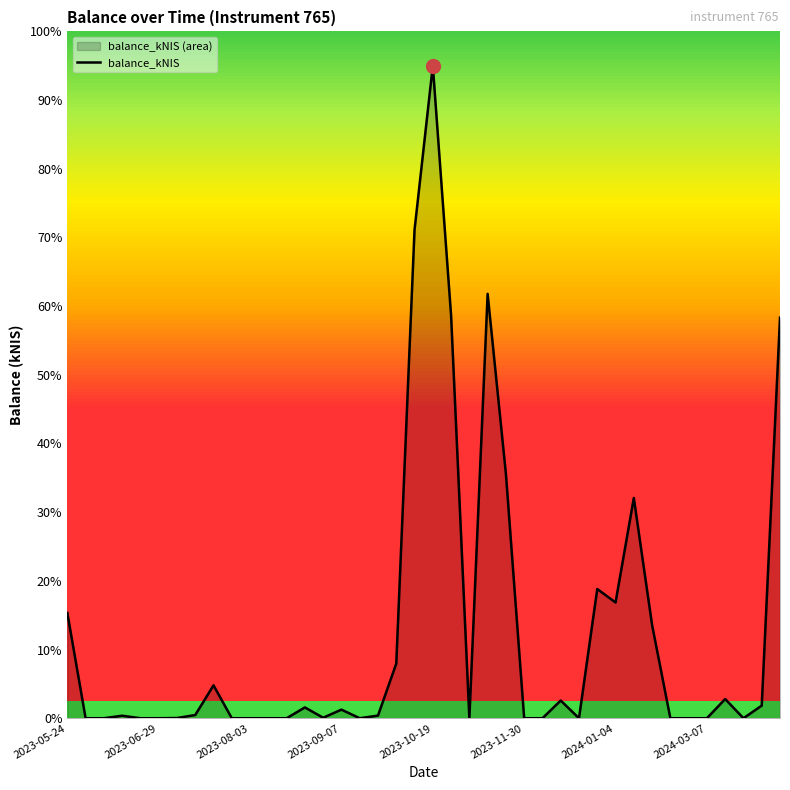

What is the average value?

12.5